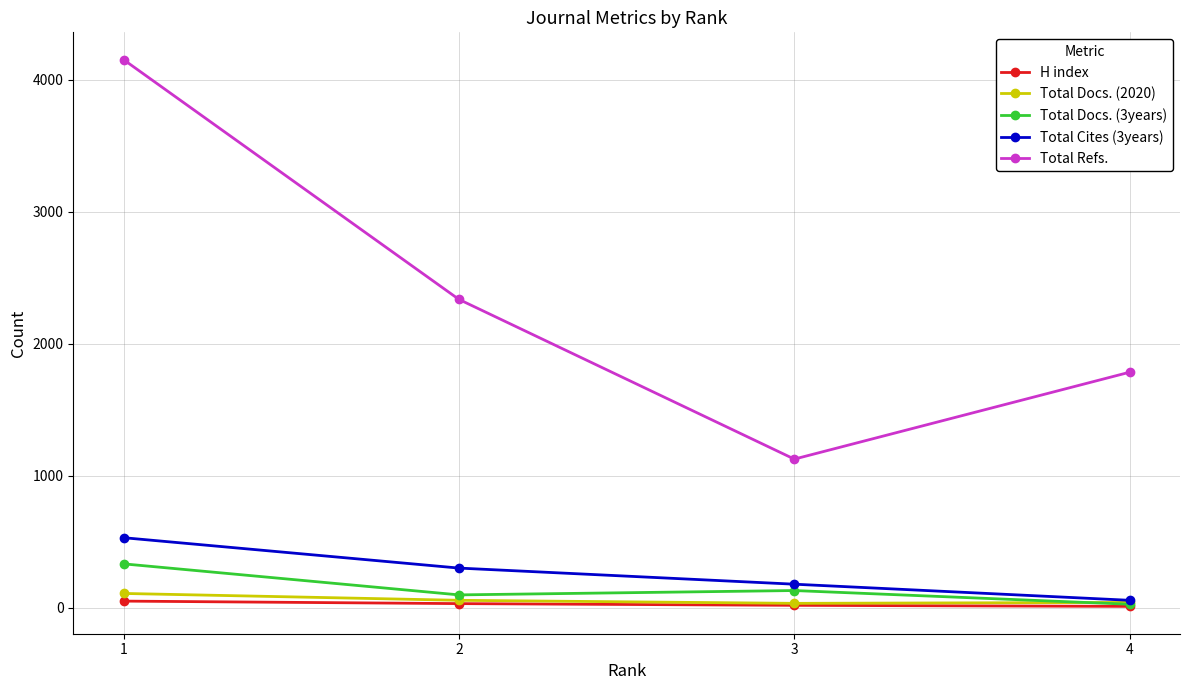

True or false: Total Refs. and Total Docs. (2020) intersect in this chart.

False